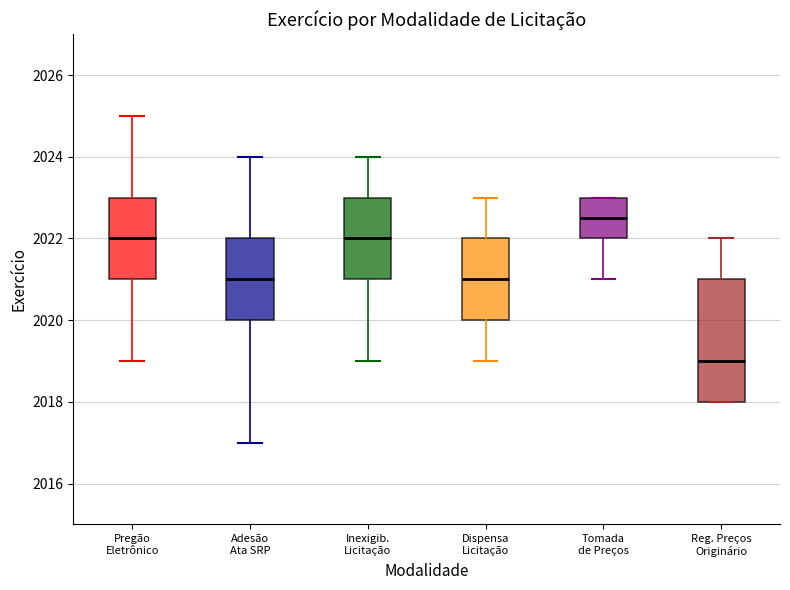

Reading left to right, read every box against the y-axis: the position of its median line, the range the box covers, and the ends of its whiskers. The values are not printed on the chart, so give them approximately, as read against the axis.

Pregão Eletrônico: median 2022.0, box 2021.0 to 2023.0, whiskers 2019.0 to 2025.0
Adesão Ata SRP: median 2021.0, box 2020.0 to 2022.0, whiskers 2017.0 to 2024.0
Inexigib. Licitação: median 2022.0, box 2021.0 to 2023.0, whiskers 2019.0 to 2024.0
Dispensa Licitação: median 2021.0, box 2020.0 to 2022.0, whiskers 2019.0 to 2023.0
Tomada de Preços: median 2022.6, box 2022.0 to 2023.0, whiskers 2021.0 to 2023.0
Reg. Preços Originário: median 2019.0, box 2018.0 to 2021.0, whiskers 2018.0 to 2022.0